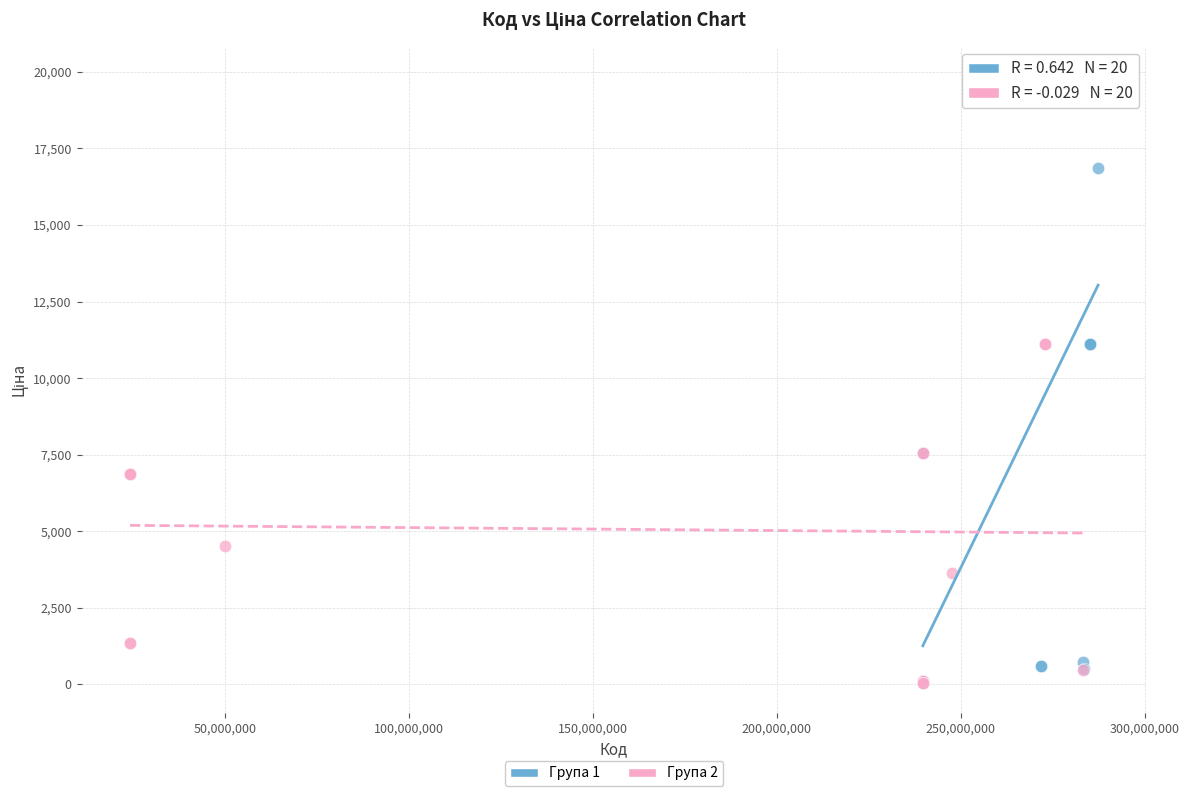

What are all the series names shown in the legend?

Група 1, Група 2